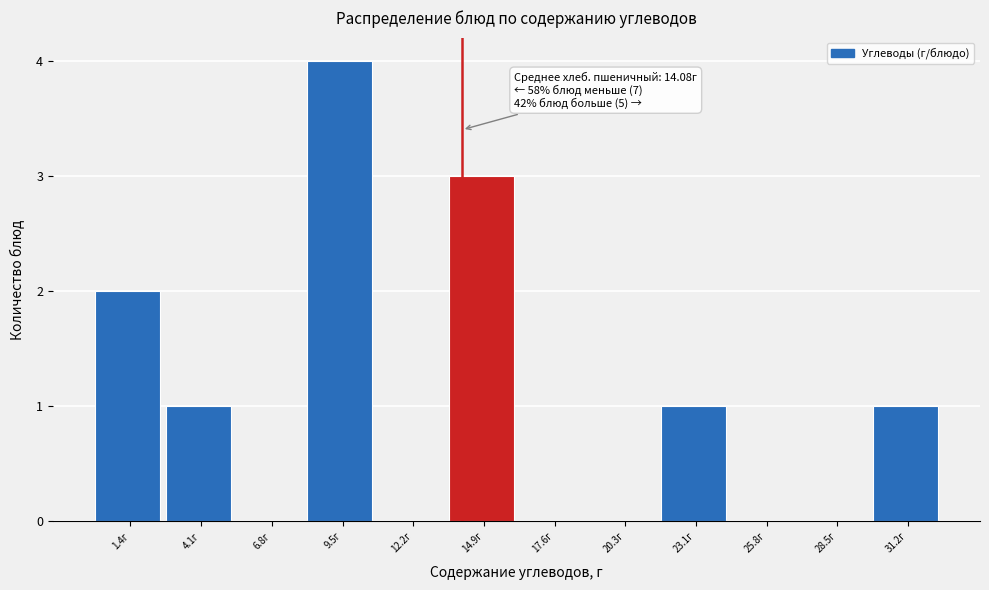

Over which range of the x-axis is the bar tallest?

8.0 to 11.0